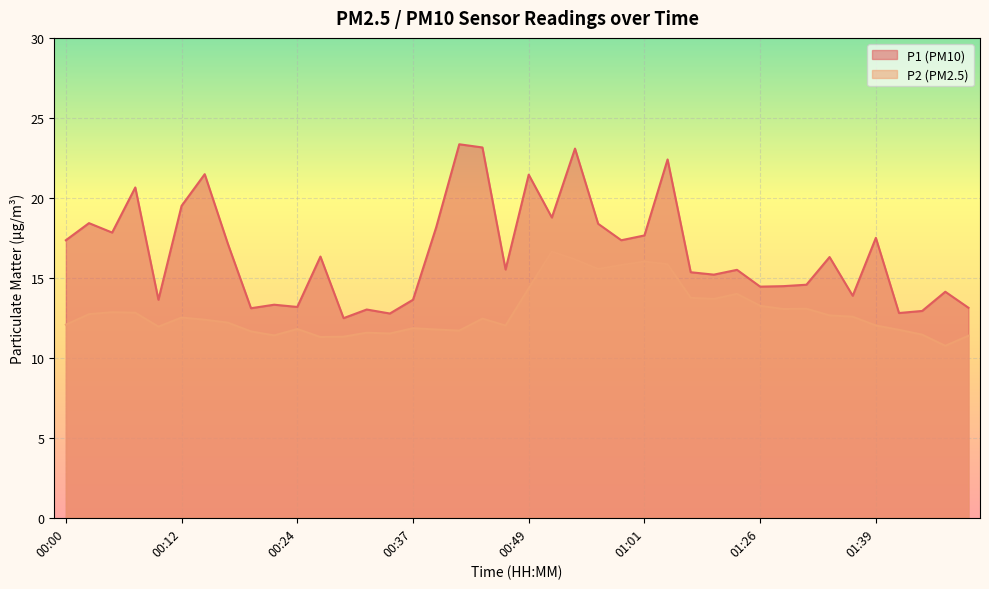

Rank the series at 01:39 from highest to lowest value.

P1 (PM10), P2 (PM2.5)